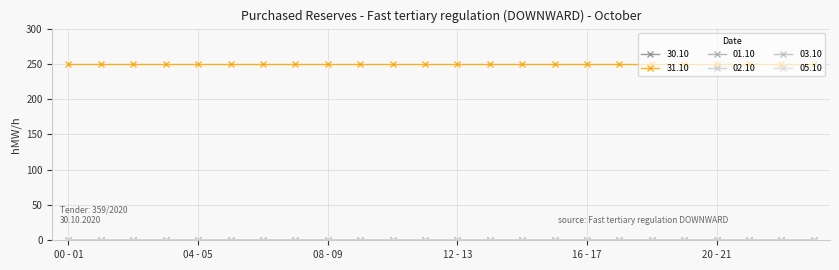

Is this an area chart (filled region under the line)?

No